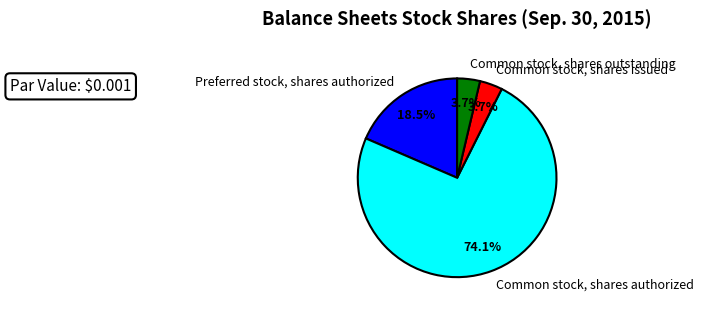

Count the number of slices in the pie.

4